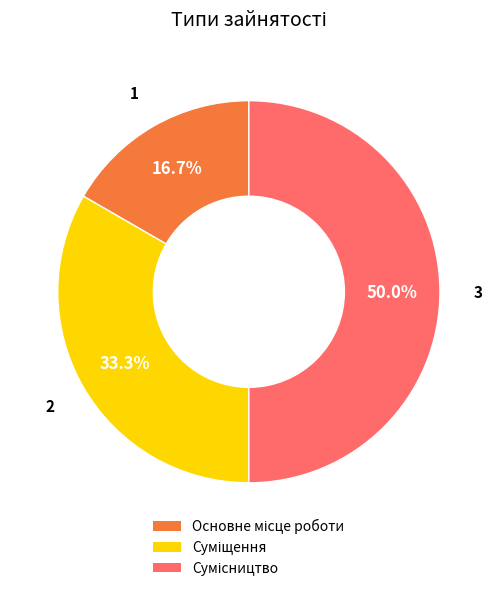

Which category has the biggest portion of the pie?

Сумісництво